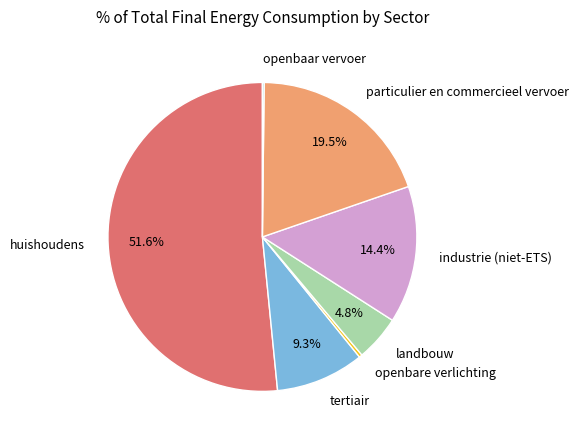

Which slice represents more than half of the pie?

huishoudens